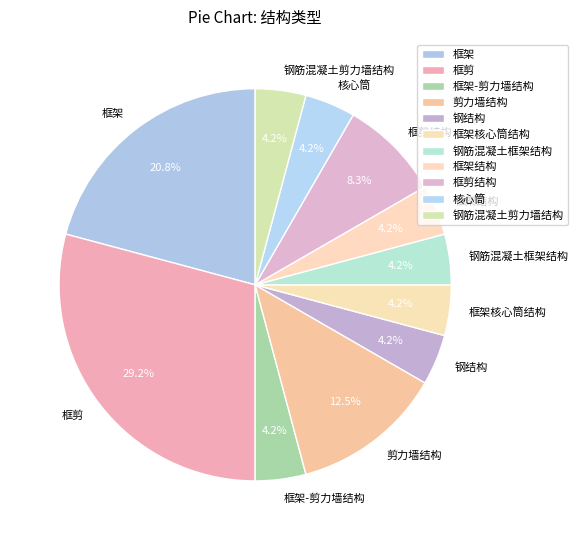

What is the largest slice in the pie chart?

框剪